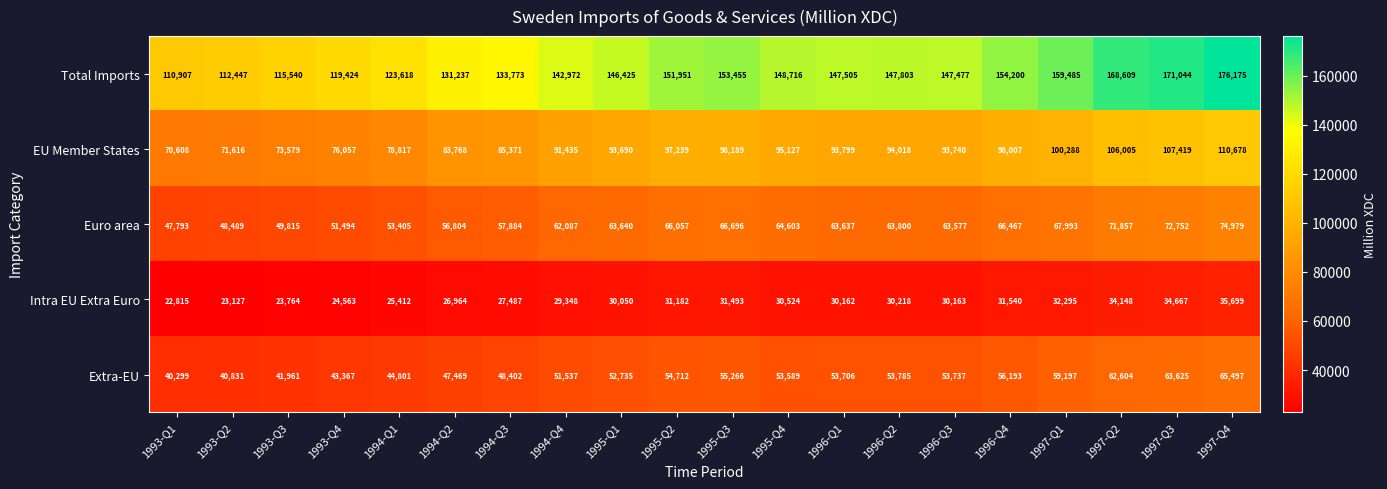

What is the average value of the Intra EU Extra Euro series?

29281